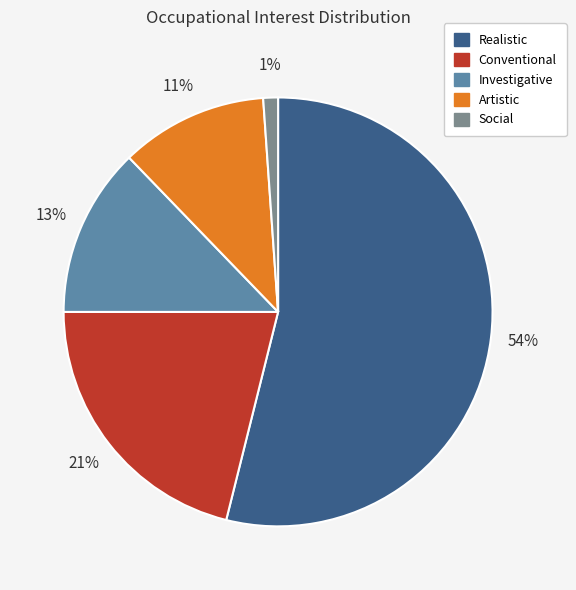

What is the largest slice in the pie chart?

Realistic